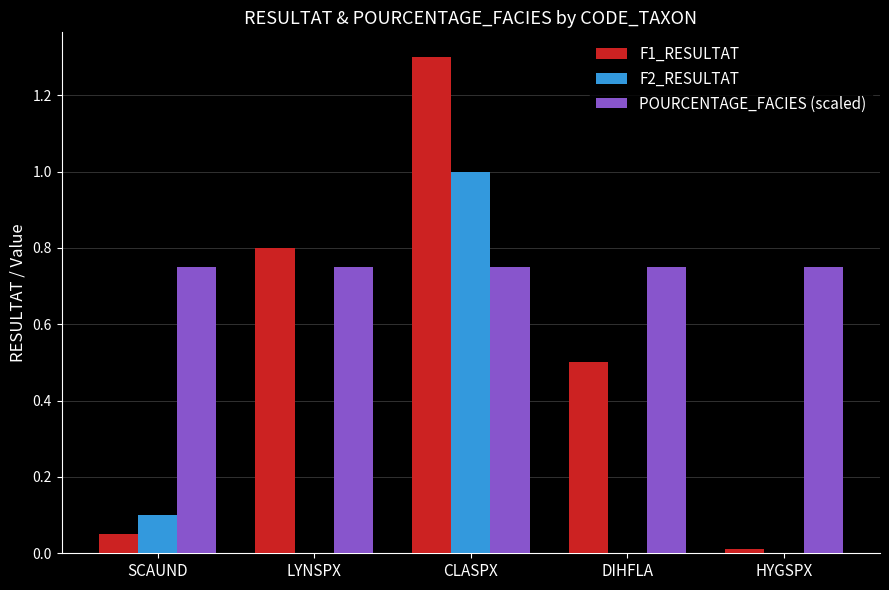

How many groups of bars are there?

5